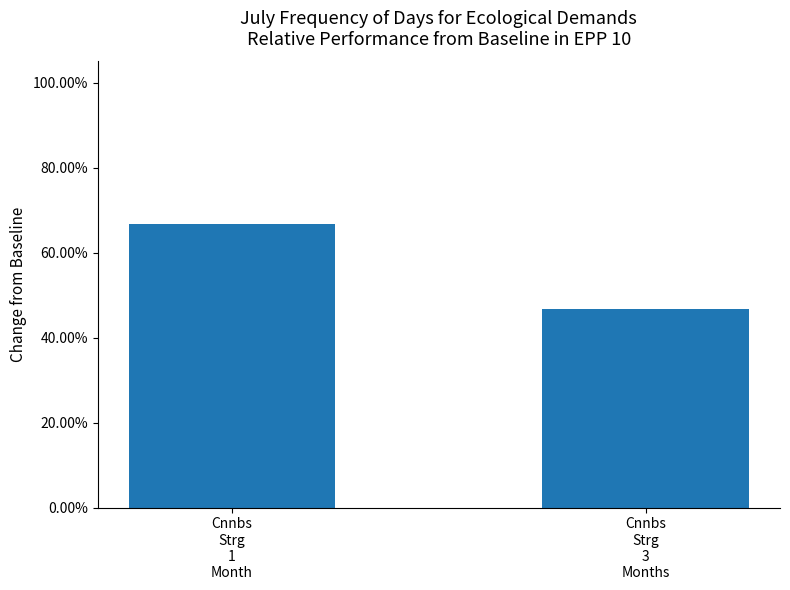

At which label is the value closest to 0?

Cnnbs
Strg
3
Months